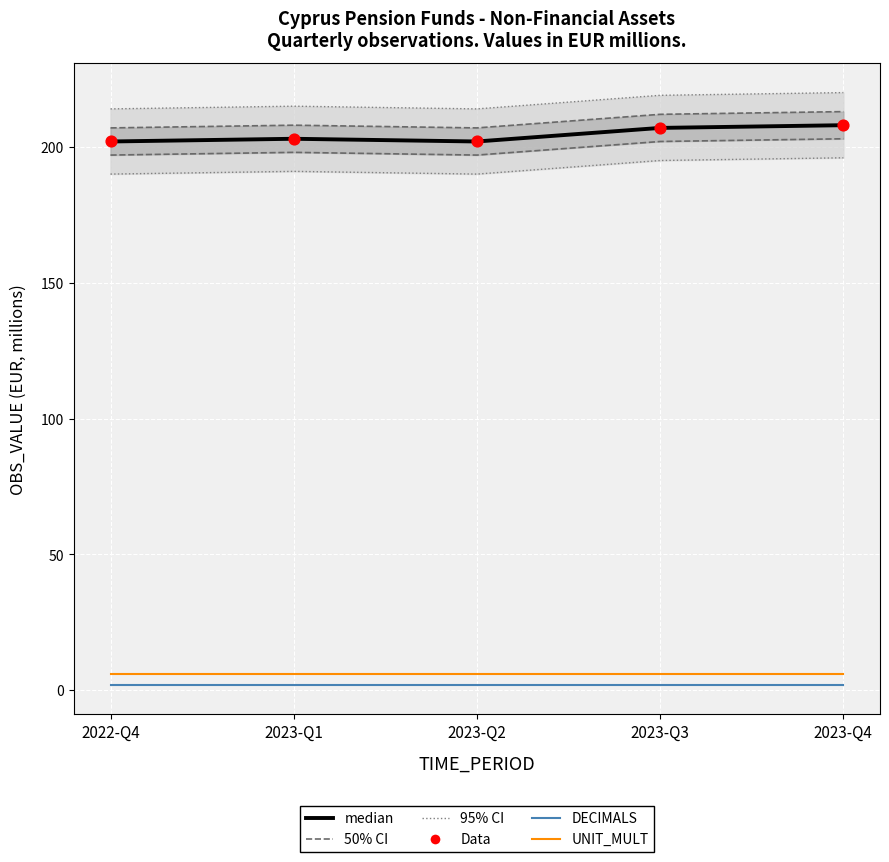

What is the total value across all series at 2023-Q3?

422